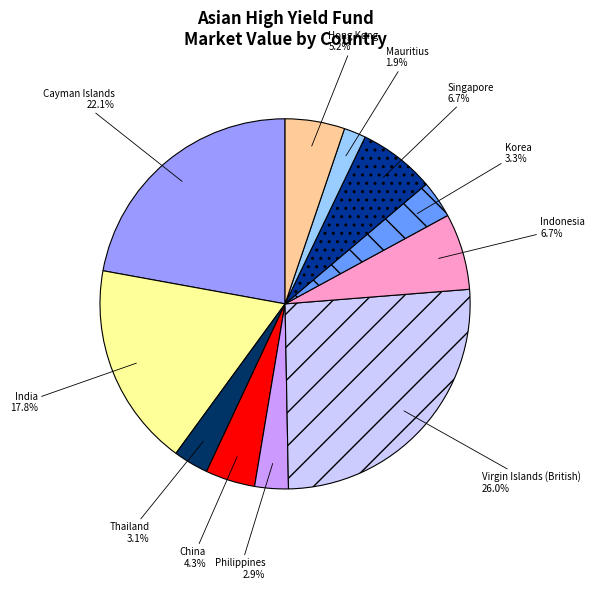

Does any single category account for the majority?

No